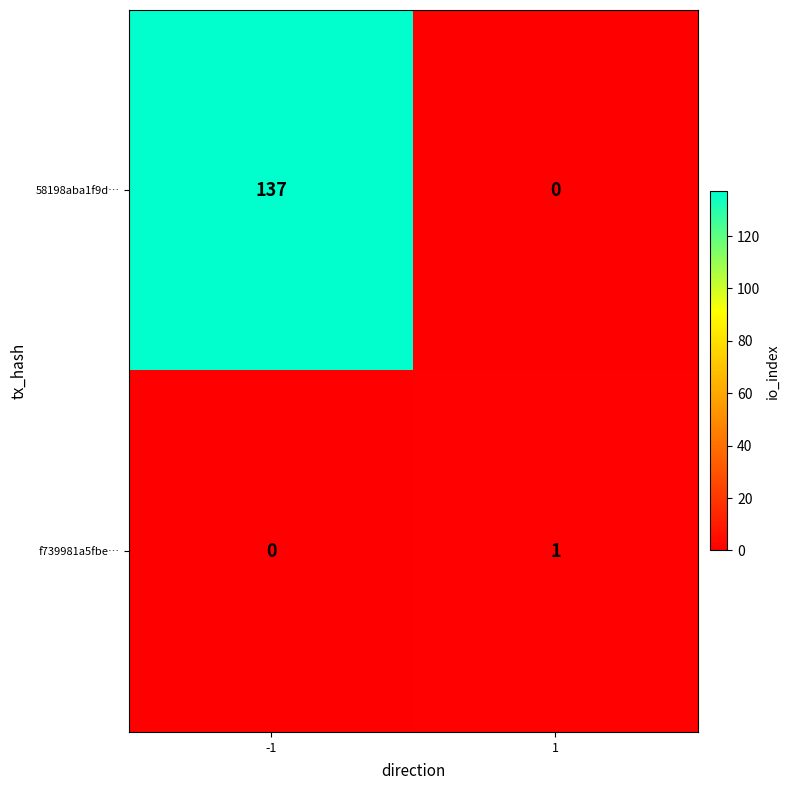

Is it true that 58198aba1f9d… equals 71 at -1?

False